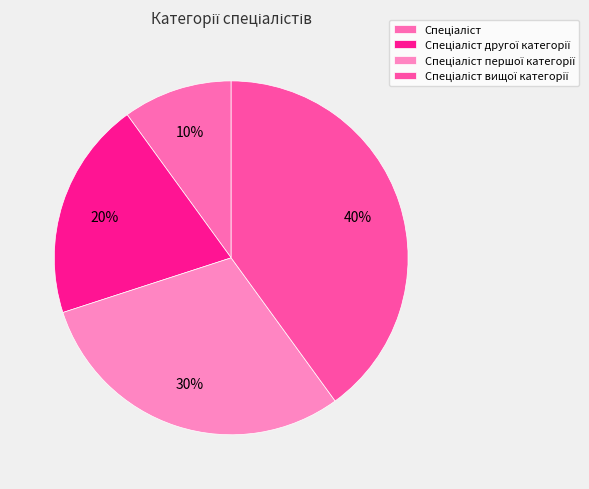

To the nearest percent, what percentage of the pie is Спеціаліст?

10%